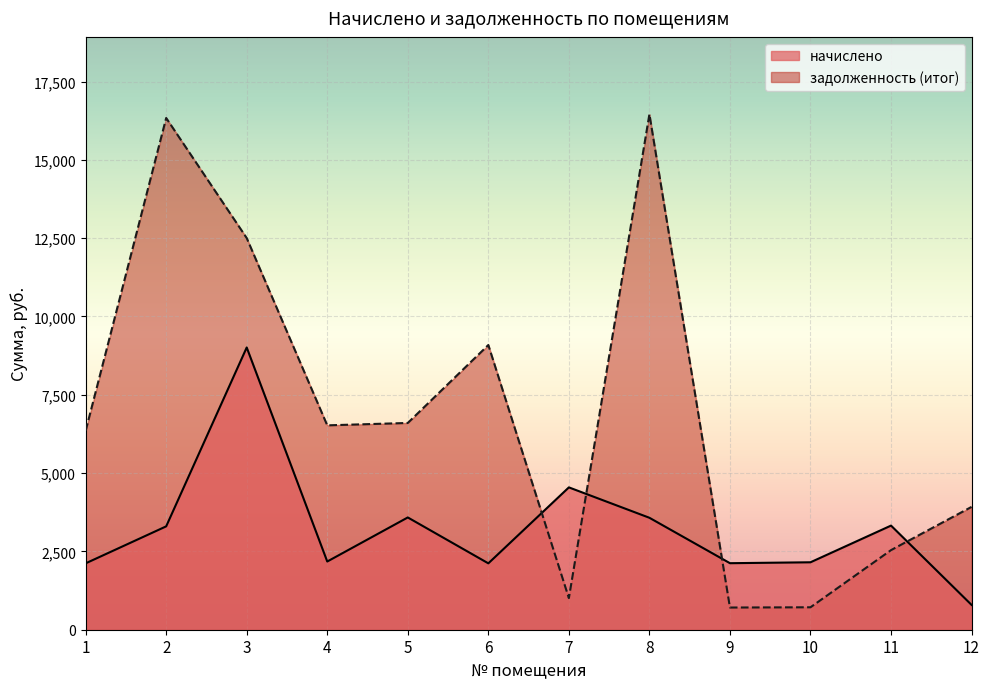

How many lines are shown in the chart?

2